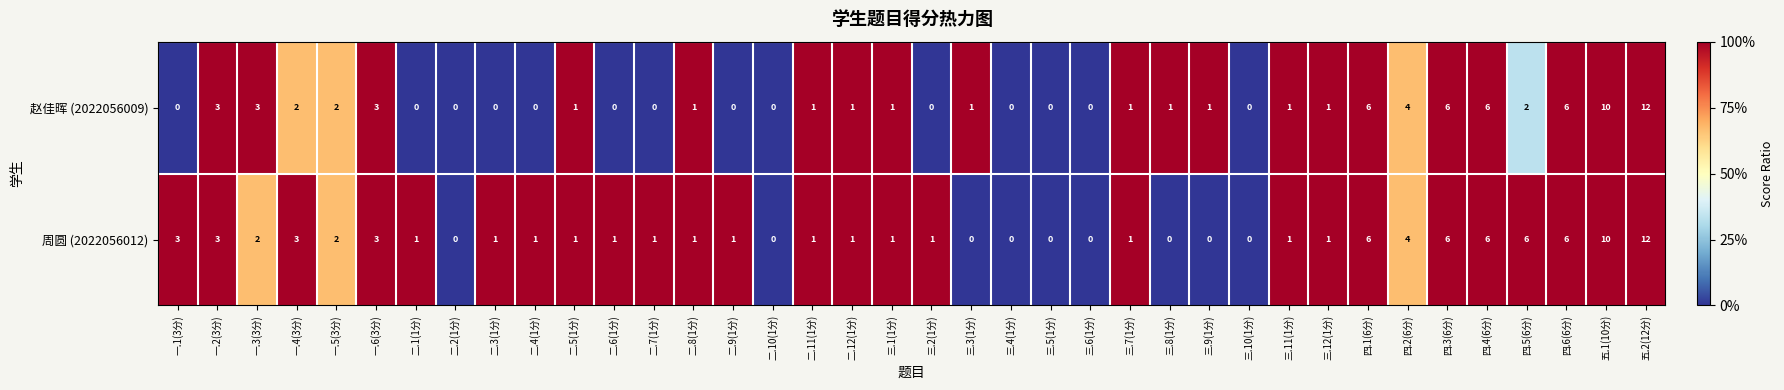

What is the highest value of the 赵佳晖 (2022056009) series?

12